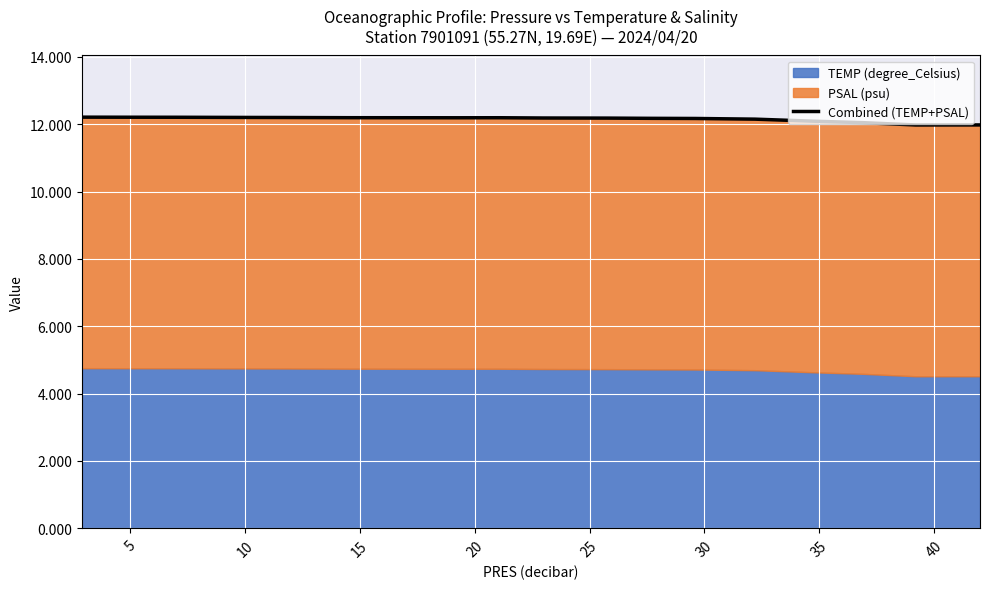

True or false: there are more than 1 points higher than both neighbors.

False